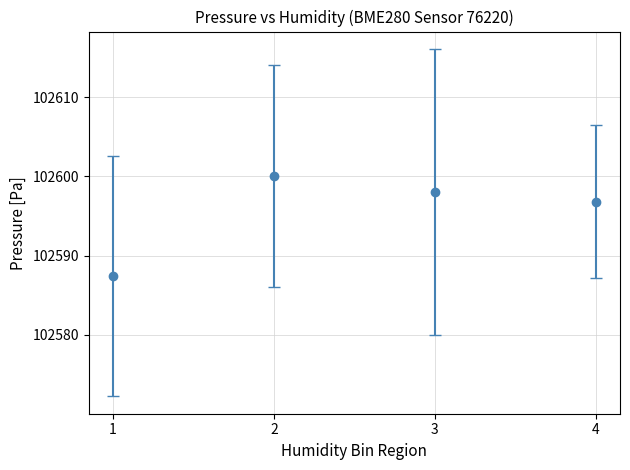

Rank the categories by value from lowest to highest.

1, 4, 3, 2